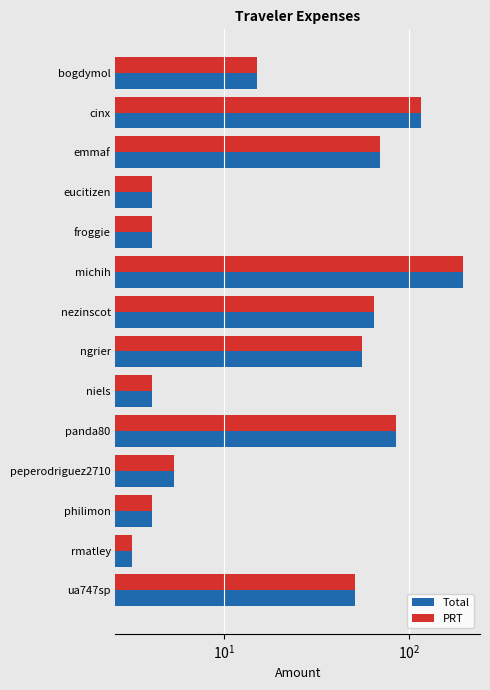

Are the bars grouped side by side (vs. stacked)?

Yes